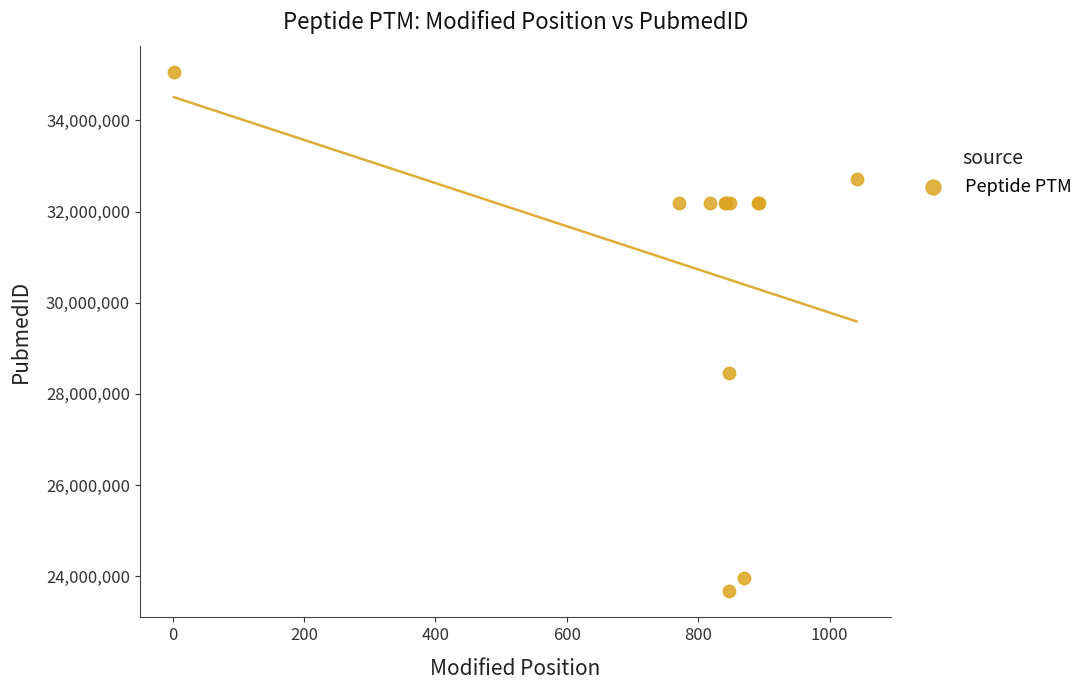

What Y value in the scatter plot is closest to 29368379?

28461270